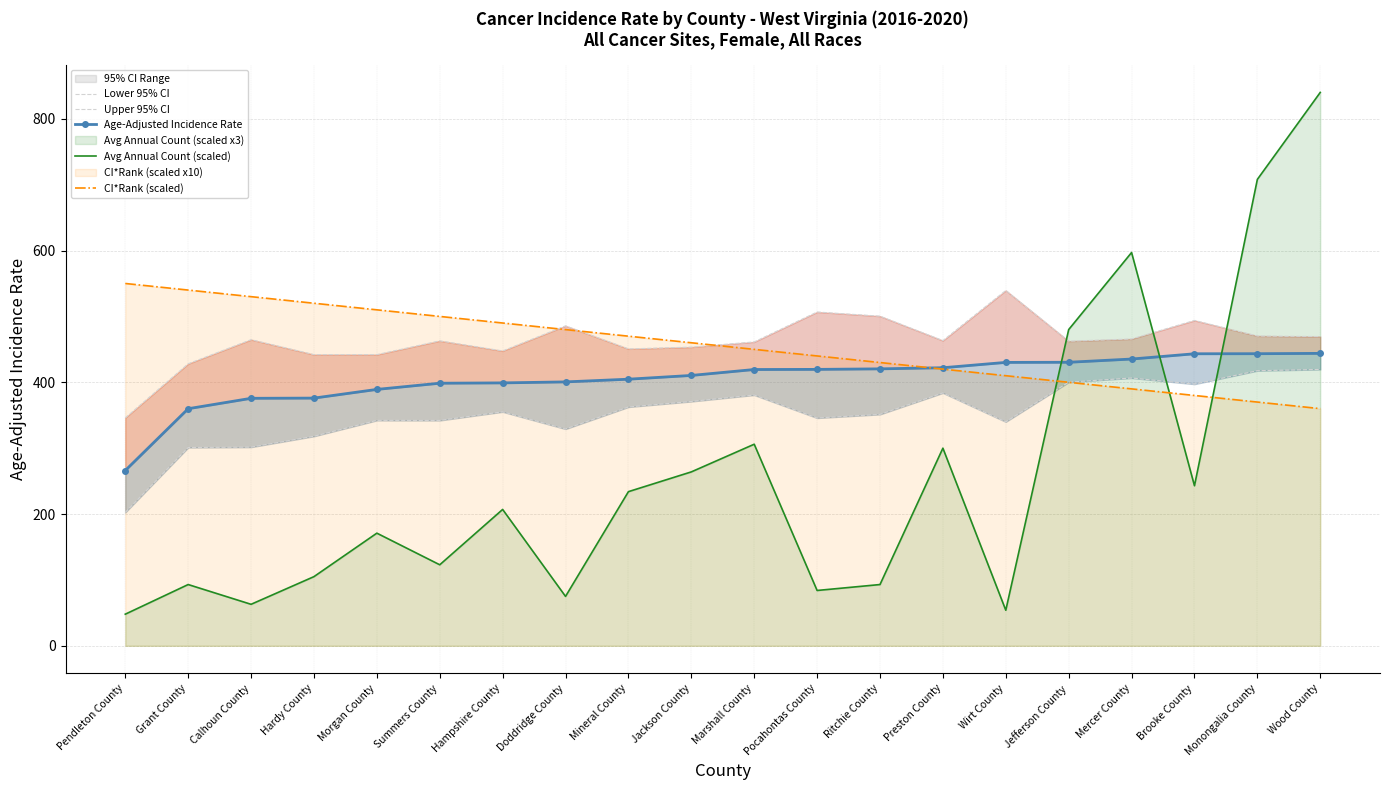

Reading right to left, extract all data points from this chart.

Lower 95% CI: Wood County=419.5	Monongalia County=417.6	Brooke County=397.2	Mercer County=406.5	Jefferson County=400.2	Wirt County=340.0	Preston County=383.9	Ritchie County=351.3	Pocahontas County=345.8	Marshall County=380.7	Jackson County=370.9	Mineral County=362.5	Doddridge County=329.1	Hampshire County=355.2	Summers County=342.1	Morgan County=342.2	Hardy County=318.1	Calhoun County=301.6	Grant County=301.0	Pendleton County=202.5
Upper 95% CI: Wood County=469.4	Monongalia County=470.3	Brooke County=493.9	Mercer County=465.8	Jefferson County=462.4	Wirt County=539.4	Preston County=463.3	Ritchie County=500.4	Pocahontas County=506.7	Marshall County=461.3	Jackson County=453.4	Mineral County=450.7	Doddridge County=485.7	Hampshire County=447.6	Summers County=462.9	Morgan County=442.0	Hardy County=442.0	Calhoun County=464.7	Grant County=428.1	Pendleton County=346.0
Age-Adjusted Incidence Rate: Wood County=443.9	Monongalia County=443.4	Brooke County=443.3	Mercer County=435.3	Jefferson County=430.4	Wirt County=430.2	Preston County=422.1	Ritchie County=420.4	Pocahontas County=419.6	Marshall County=419.4	Jackson County=410.4	Mineral County=404.7	Doddridge County=400.6	Hampshire County=399.1	Summers County=398.6	Morgan County=389.2	Hardy County=376.0	Calhoun County=375.7	Grant County=359.9	Pendleton County=266.1
Avg Annual Count (scaled): Wood County=840.0	Monongalia County=708.0	Brooke County=243.0	Mercer County=597.0	Jefferson County=480.0	Wirt County=54.0	Preston County=300.0	Ritchie County=93.0	Pocahontas County=84.0	Marshall County=306.0	Jackson County=264.0	Mineral County=234.0	Doddridge County=75.0	Hampshire County=207.0	Summers County=123.0	Morgan County=171.0	Hardy County=105.0	Calhoun County=63.0	Grant County=93.0	Pendleton County=48.0
CI*Rank (scaled): Wood County=360.0	Monongalia County=370.0	Brooke County=380.0	Mercer County=390.0	Jefferson County=400.0	Wirt County=410.0	Preston County=420.0	Ritchie County=430.0	Pocahontas County=440.0	Marshall County=450.0	Jackson County=460.0	Mineral County=470.0	Doddridge County=480.0	Hampshire County=490.0	Summers County=500.0	Morgan County=510.0	Hardy County=520.0	Calhoun County=530.0	Grant County=540.0	Pendleton County=550.0